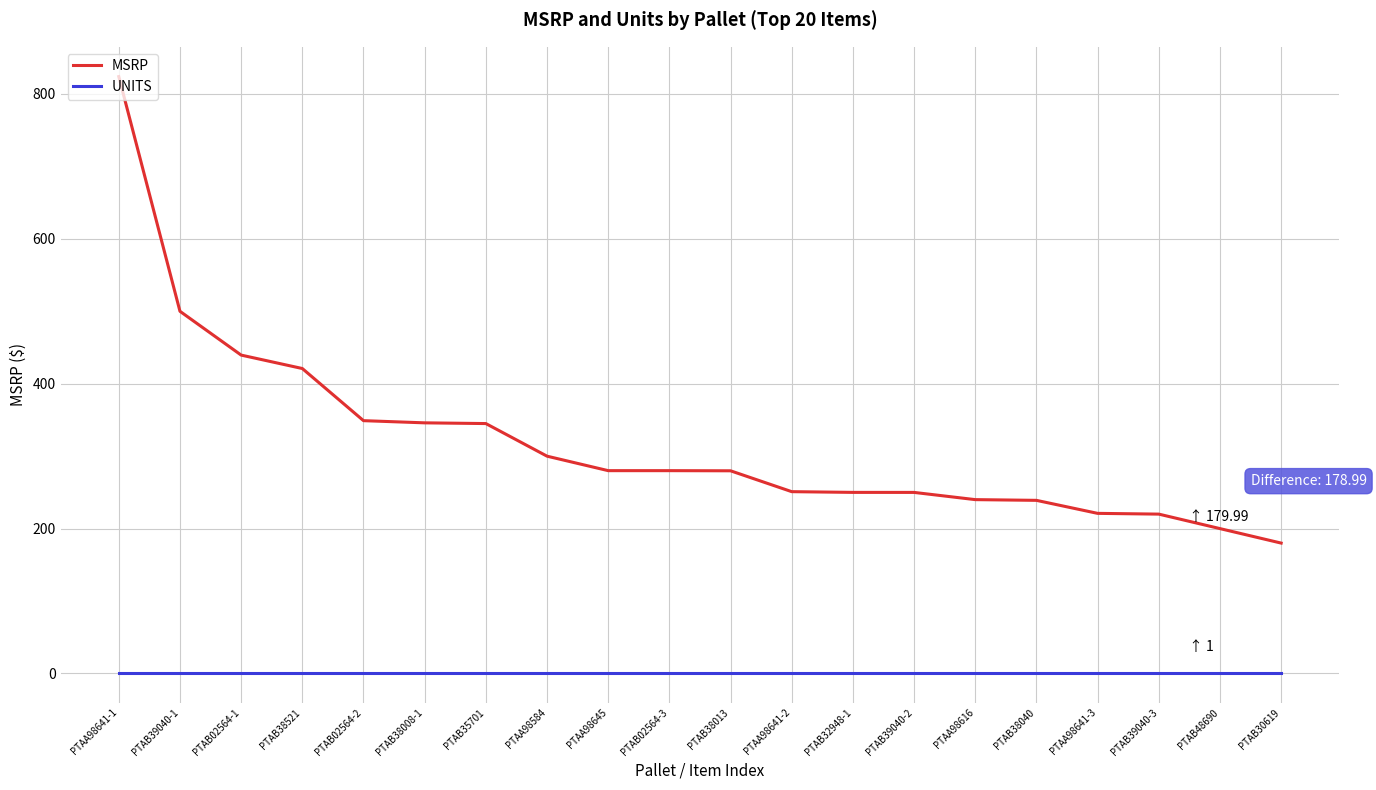

What is the approximate value of MSRP at PTAB38013?

279.8